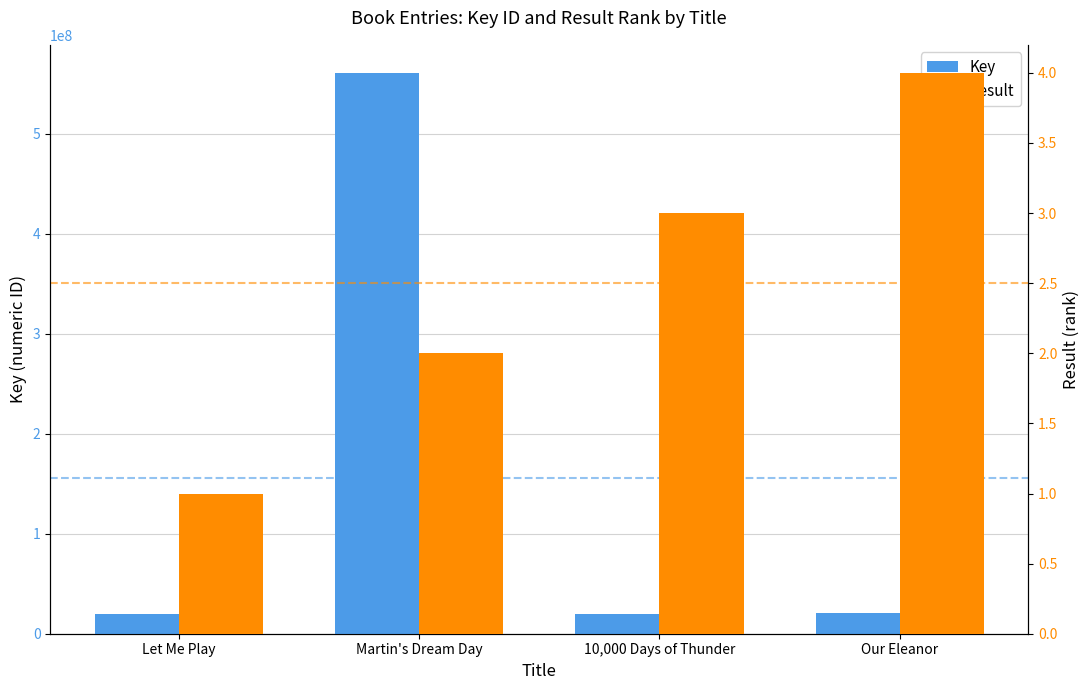

What is the label of the 2nd bar from the left?

Martin's Dream Day